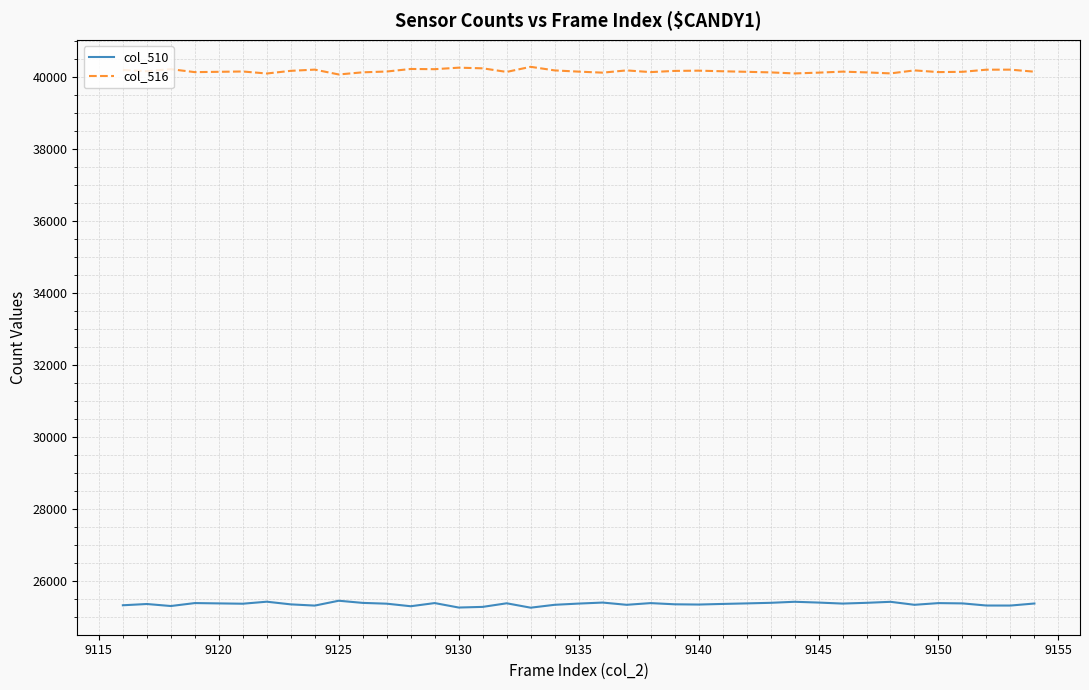

Which series has the largest total across all categories?

col_516